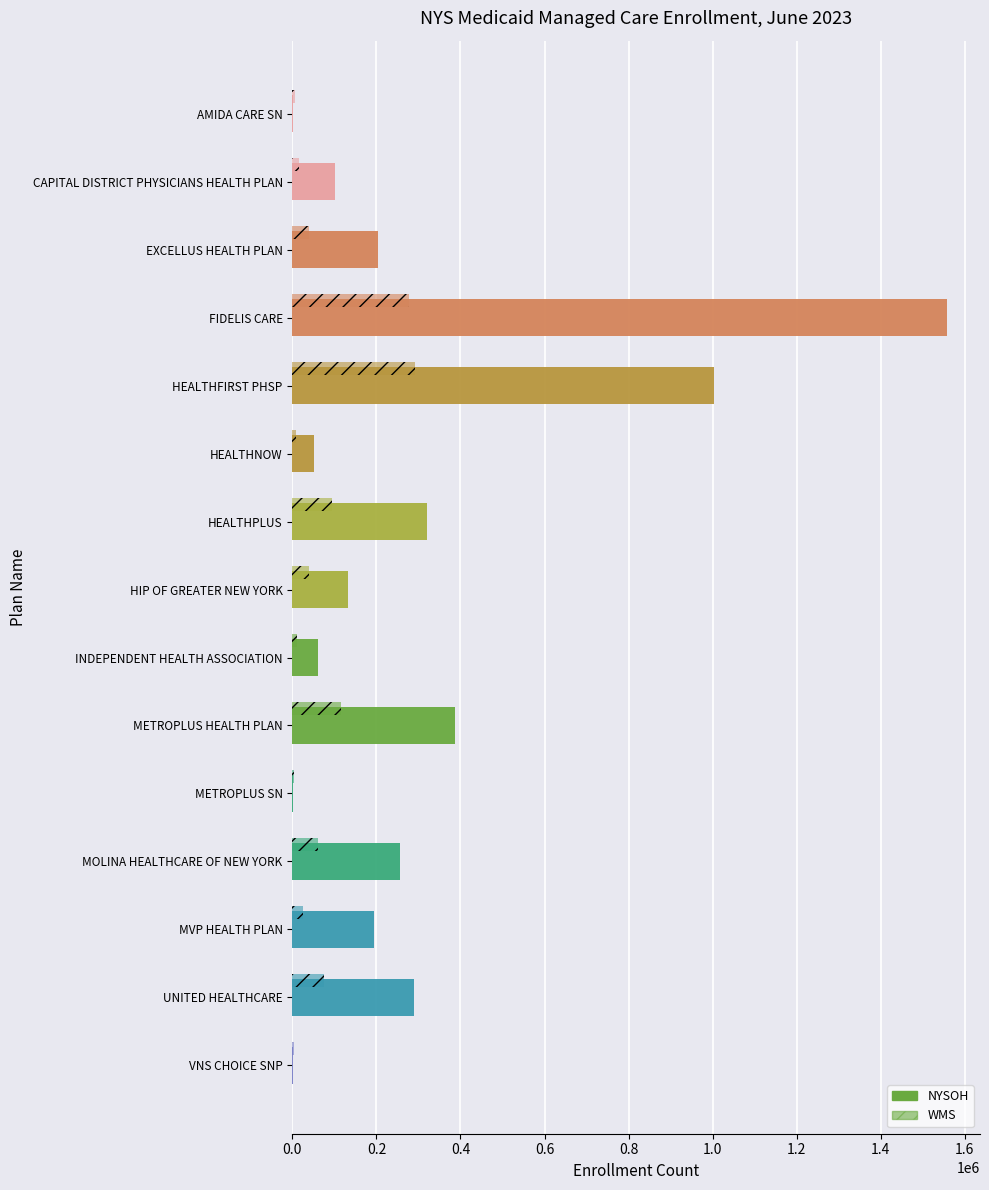

What is the lowest value of the WMS series?

2997